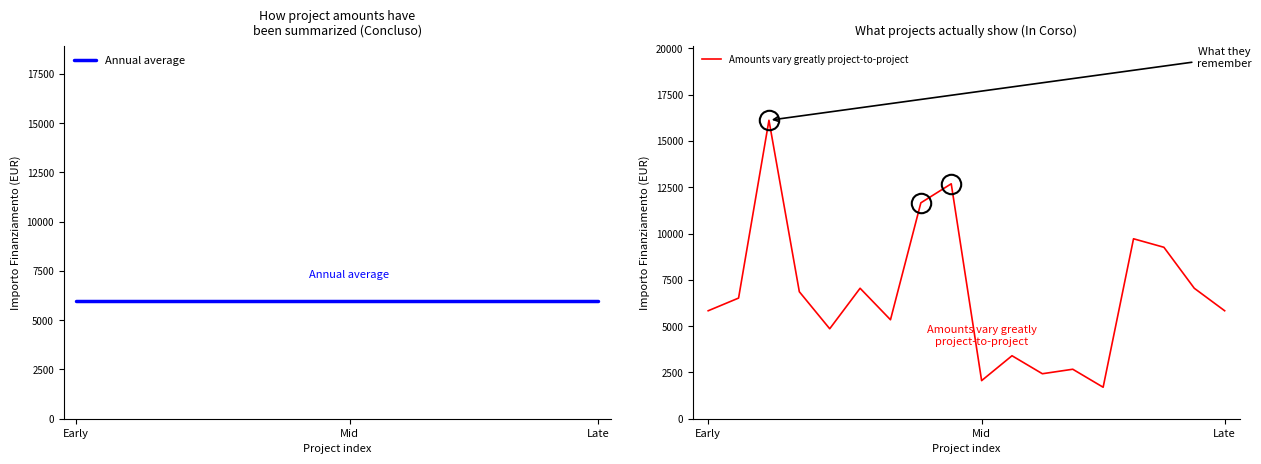

What is the minimum value for Amounts vary greatly project-to-project?

1701